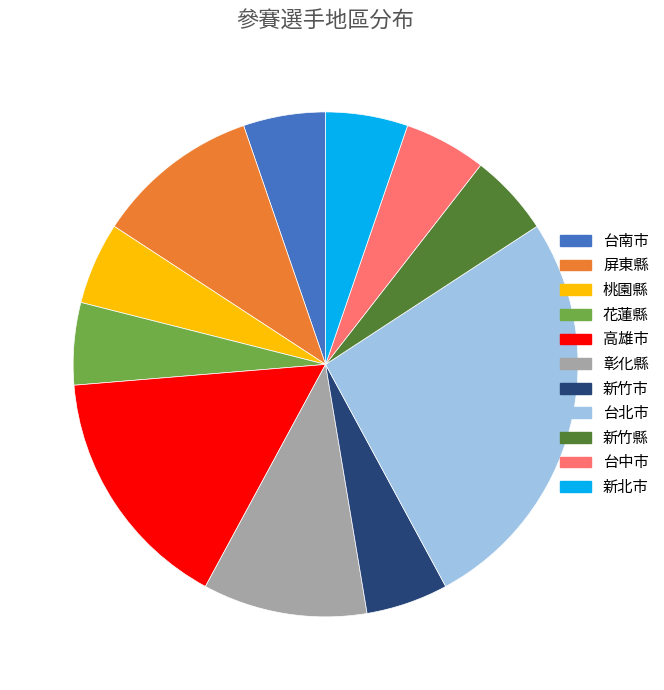

True or false: 花蓮縣 accounts for 20% of the total.

False